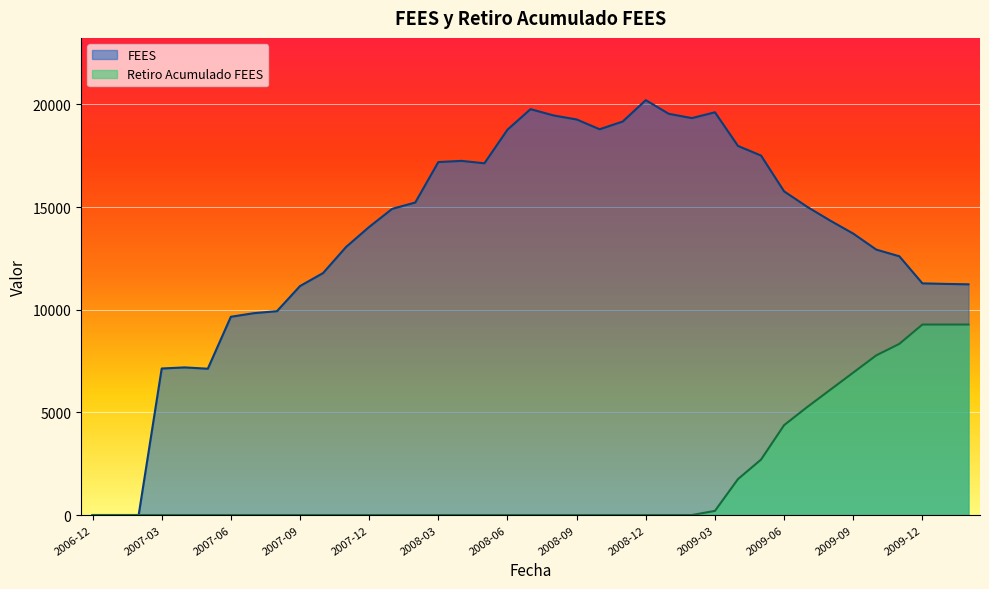

Which label corresponds to the smallest value in the chart?

2006-12